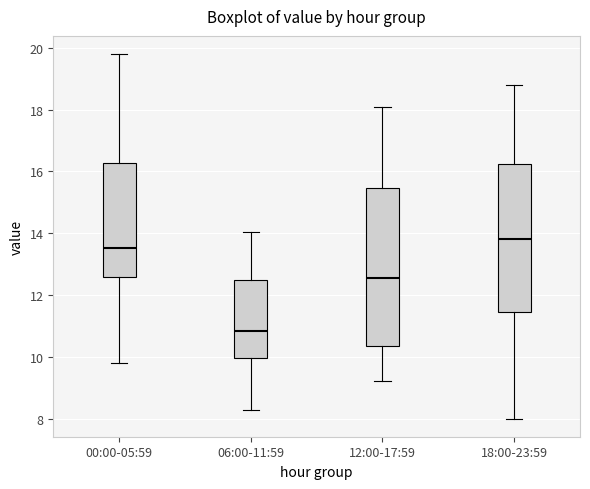

Where does the median line of the box for 18:00-23:59 sit on the y-axis? The values are not printed on the chart, so give them approximately, as read against the axis.

13.8